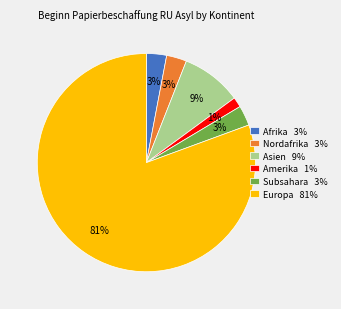

How many slices are in this pie chart?

6